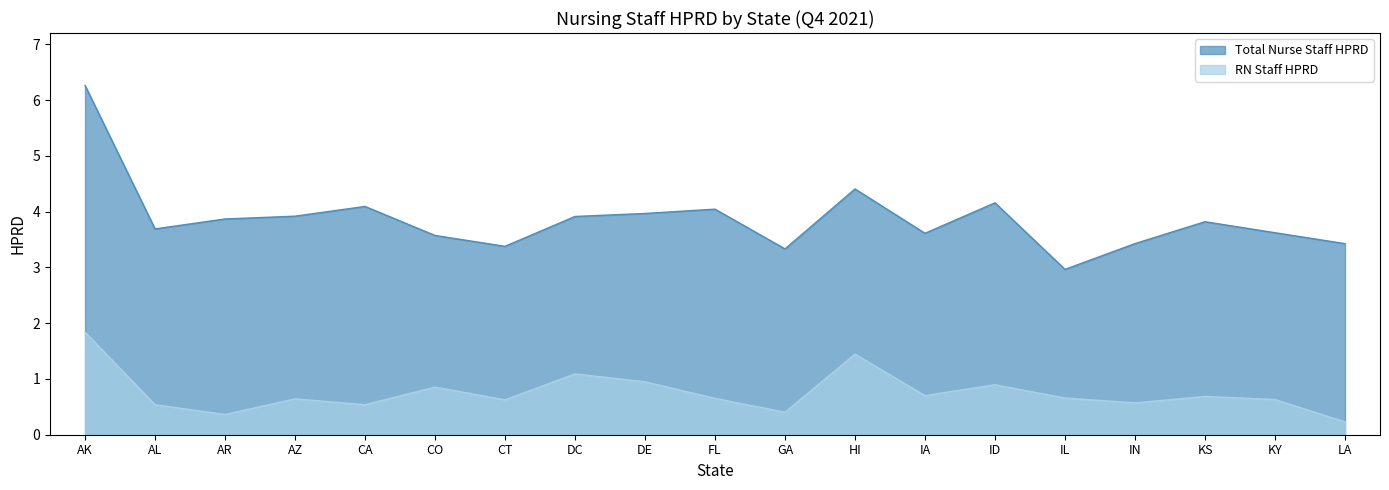

Is it true that RN Staff HPRD equals 0.9 at AZ?

False